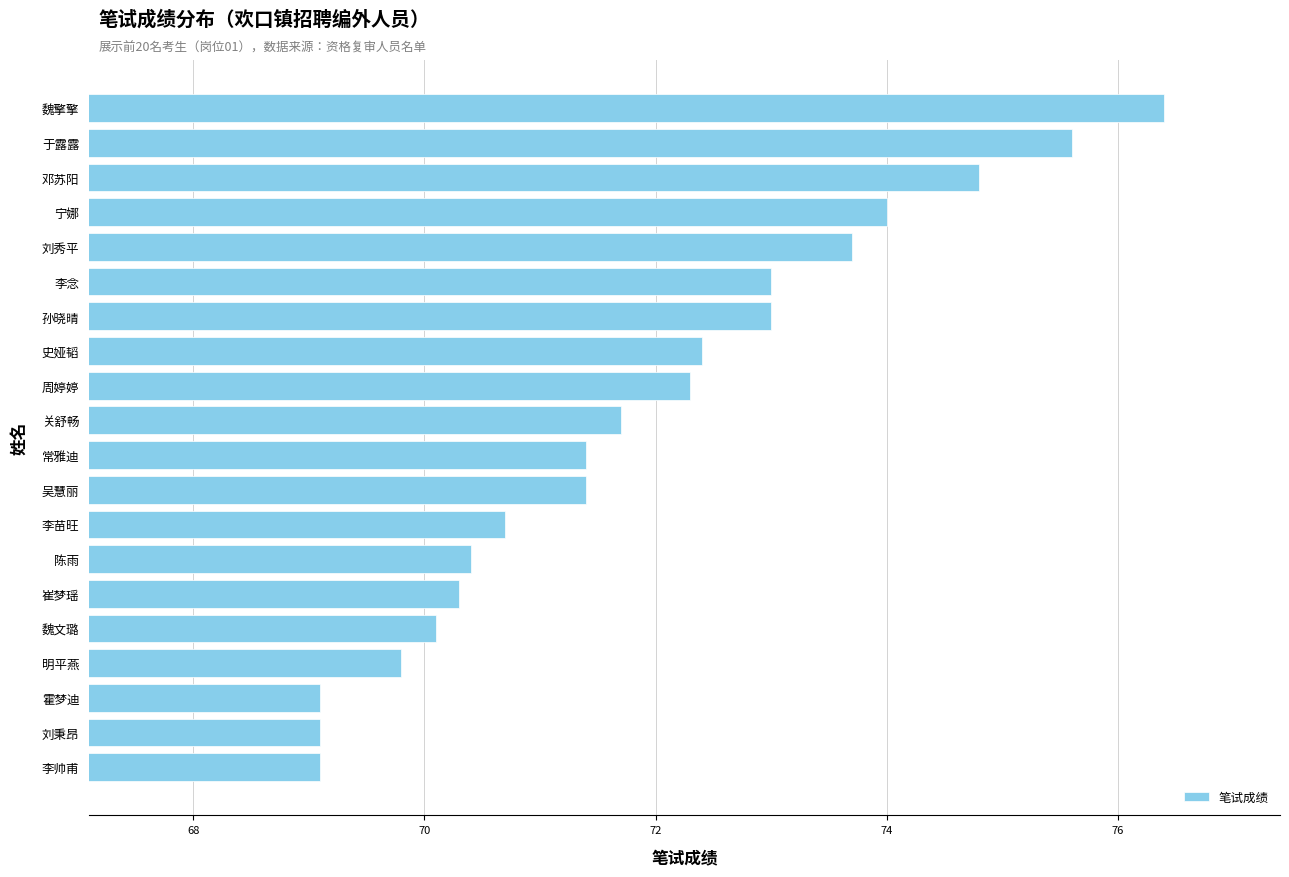

The value at 周婷婷 is 72.3. True or false?

True